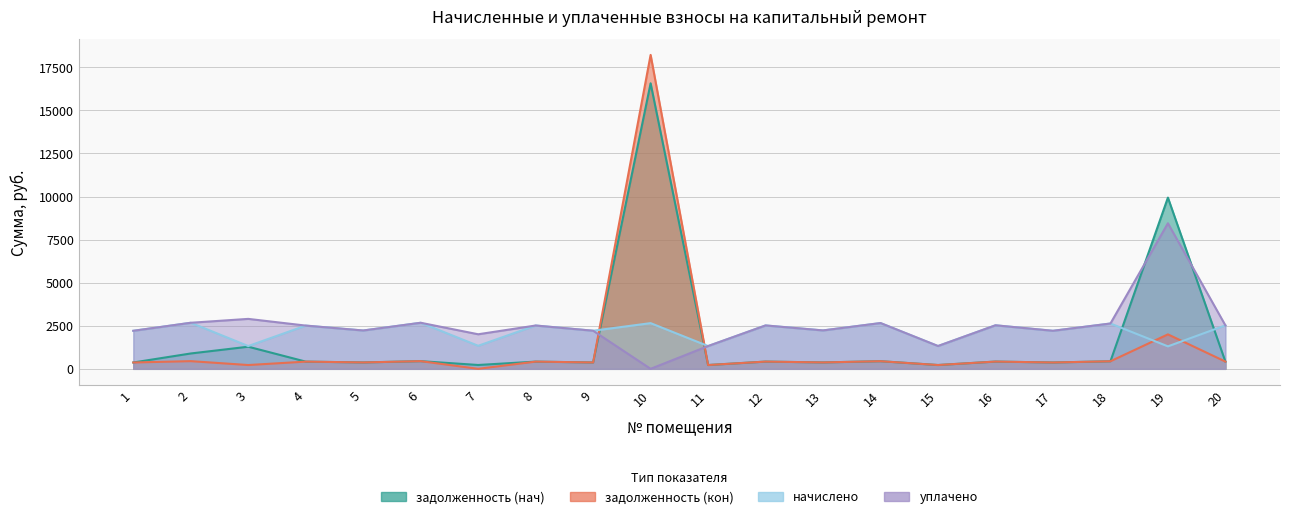

Rank the categories by уплачено value from highest to lowest.

19, 3, 2, 6, 14, 18, 16, 20, 12, 8, 4, 13, 5, 9, 1, 17, 7, 15, 11, 10